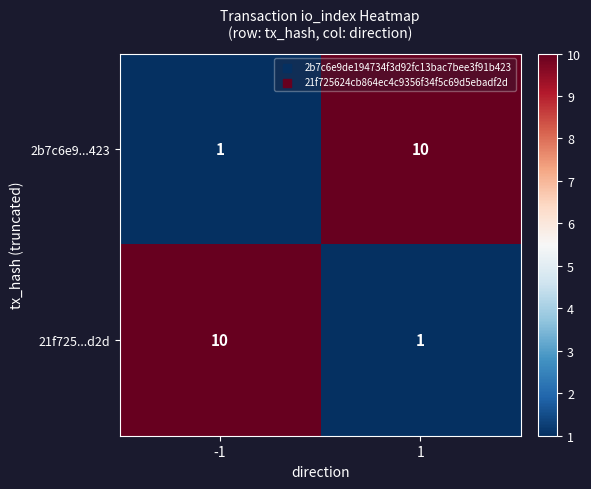

What is the difference between the maximum and minimum values in the 2b7c6e9...423 series?

9